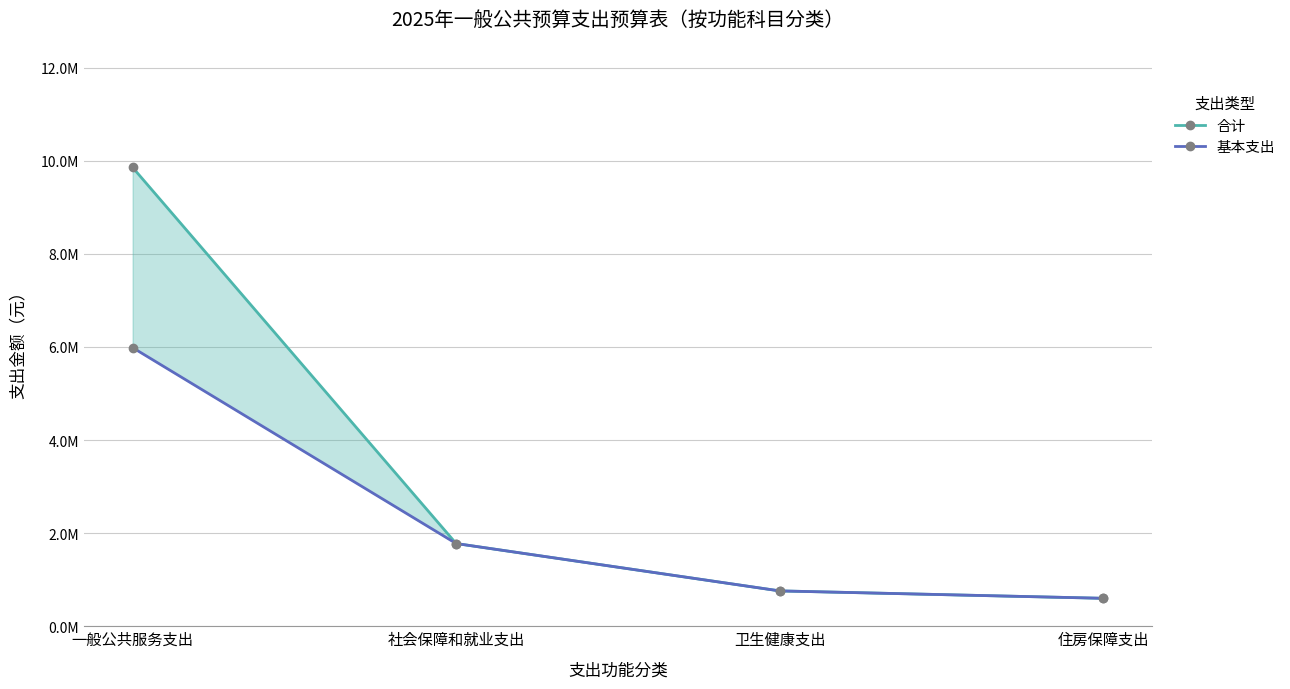

What are all the series names shown in the legend?

合计, 基本支出